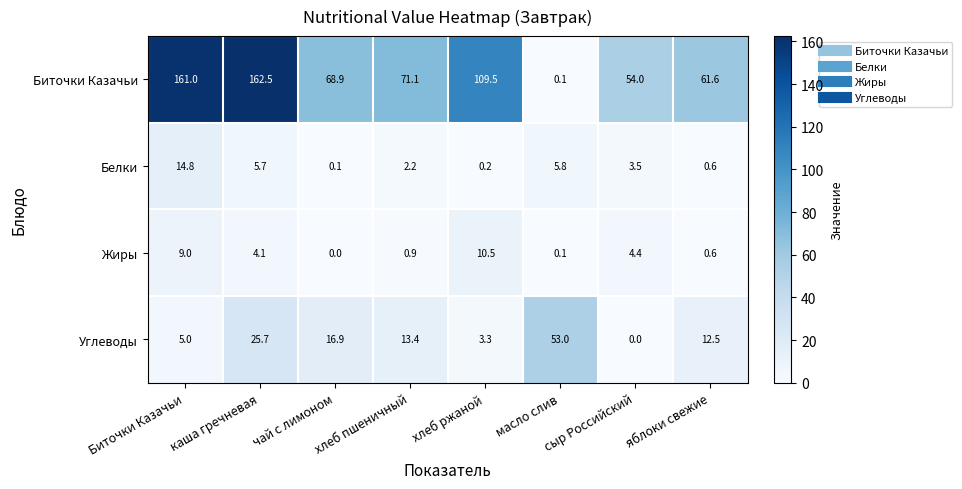

Which series has the largest total across all categories?

Биточки Казачьи